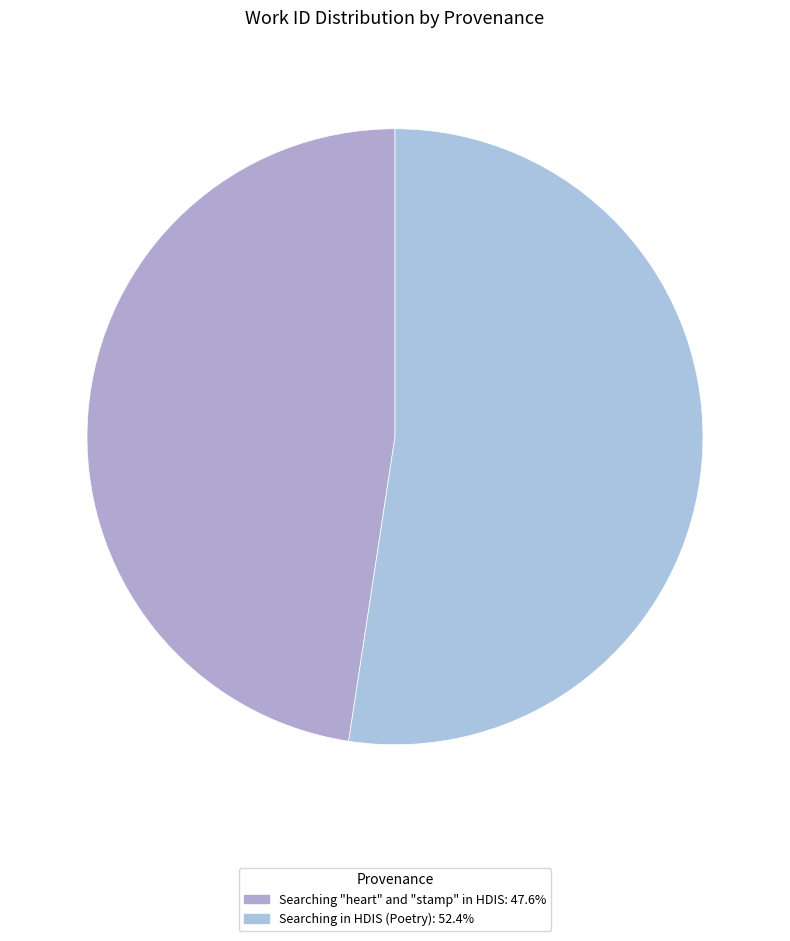

How many segments does this pie chart have?

2